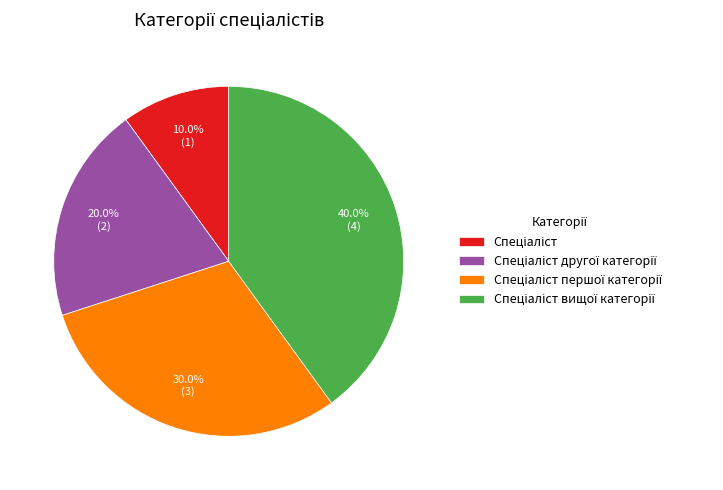

Is there a majority slice in this chart?

No